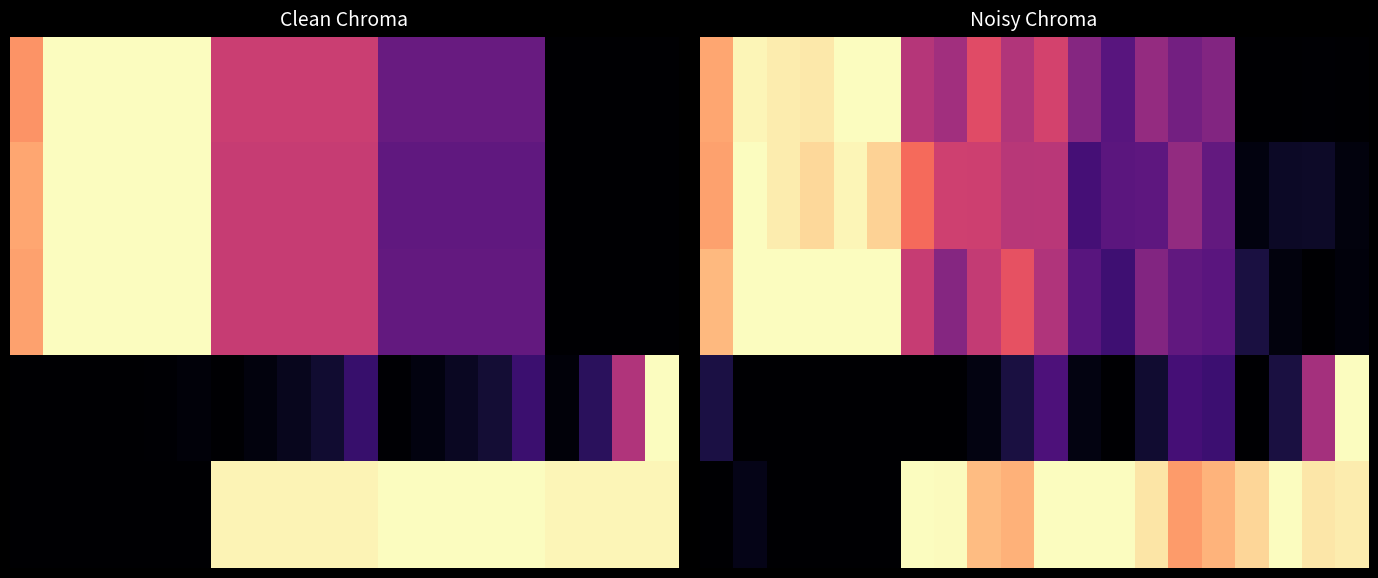

At which category is the sum across all series the highest?

1